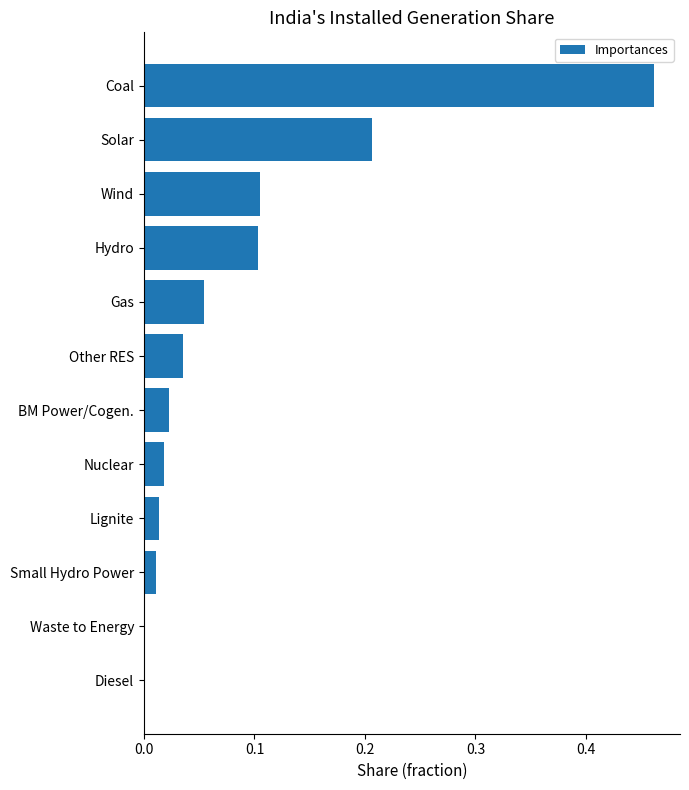

Is it true that the value at Solar is 0.1?

False